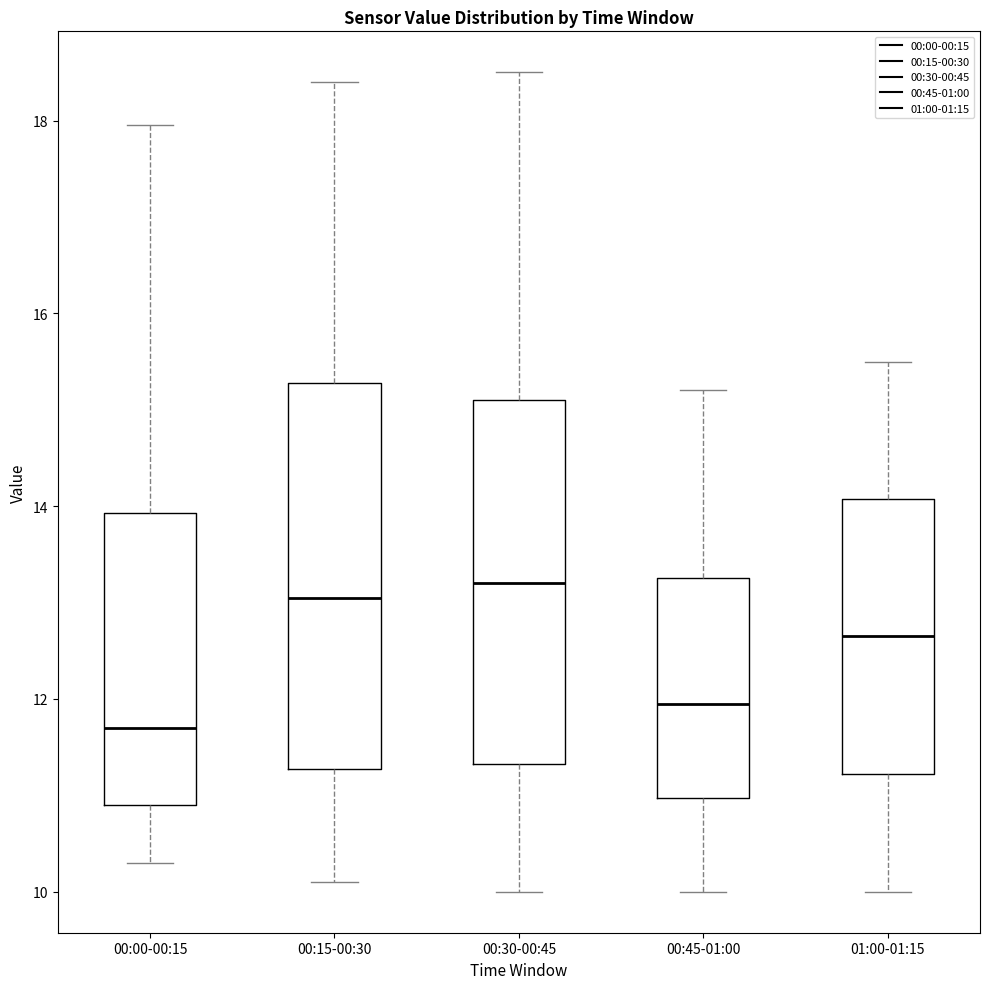

Reading left to right, transcribe this box plot: for each box, give where its median line is, the range the box spans, and where its two whiskers end, as read against the y-axis. The values are not printed on the chart, so give them approximately, as read against the axis.

00:00-00:15: median 11.8, box 11.0 to 14.0, whiskers 10.4 to 18.0
00:15-00:30: median 13.0, box 11.2 to 15.2, whiskers 10.2 to 18.4
00:30-00:45: median 13.2, box 11.4 to 15.2, whiskers 10.0 to 18.6
00:45-01:00: median 12.0, box 11.0 to 13.2, whiskers 10.0 to 15.2
01:00-01:15: median 12.6, box 11.2 to 14.0, whiskers 10.0 to 15.6